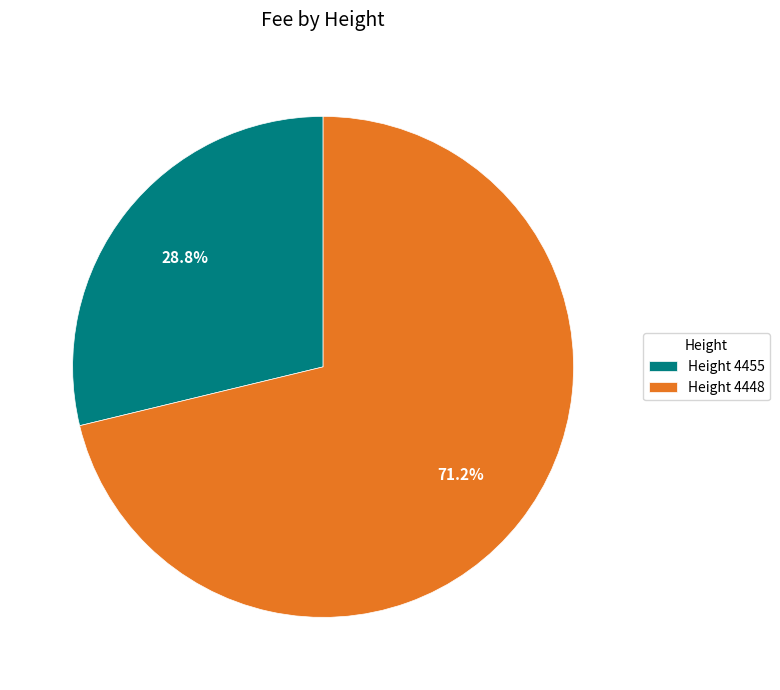

Does any single category account for the majority?

Yes